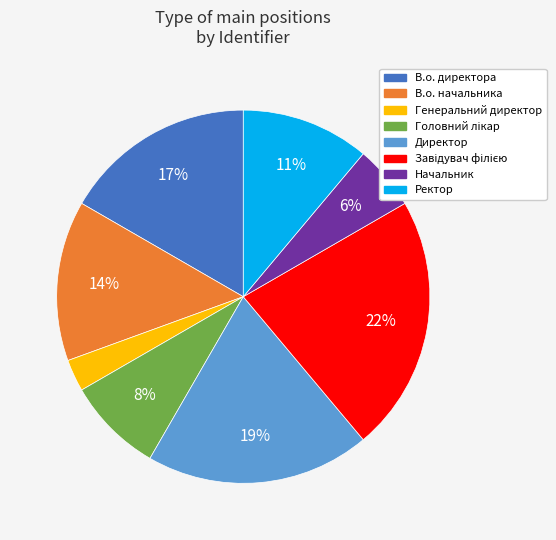

Which has a higher value, Начальник or В.о. начальника?

В.о. начальника